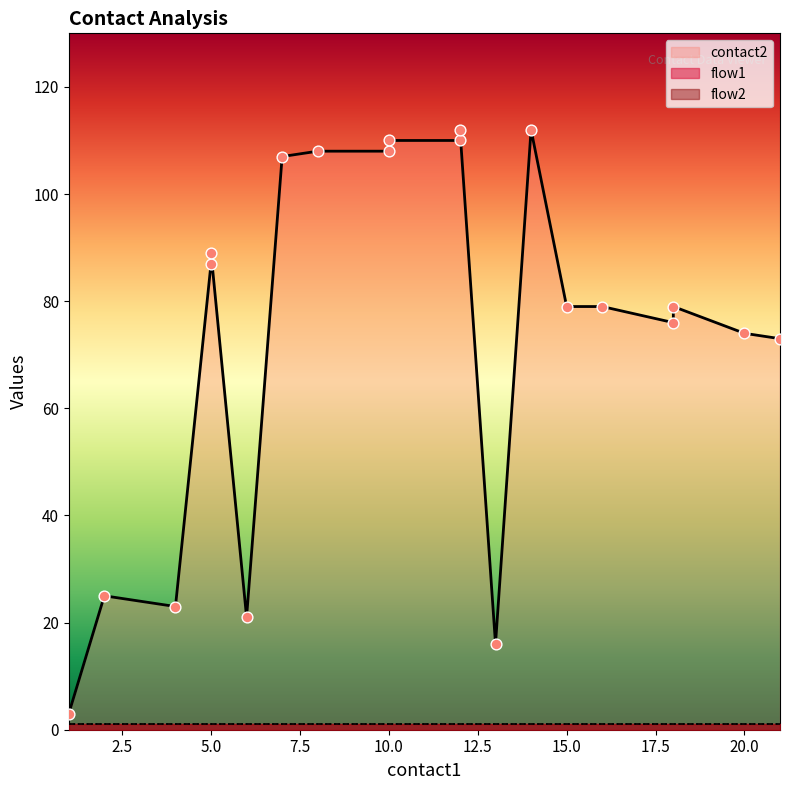

Which series reaches the minimum Y coordinate?

flow1